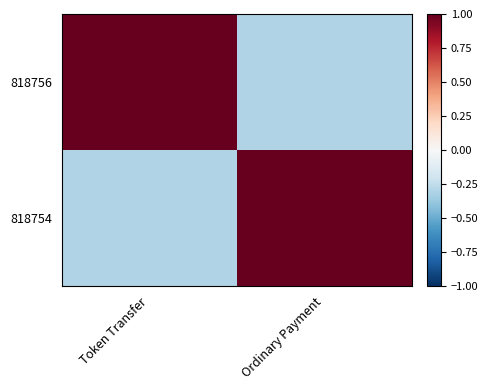

Reading left to right, extract all data points from this chart.

818756: Token Transfer=1.0	Ordinary Payment=-0.3
818754: Token Transfer=-0.3	Ordinary Payment=1.0